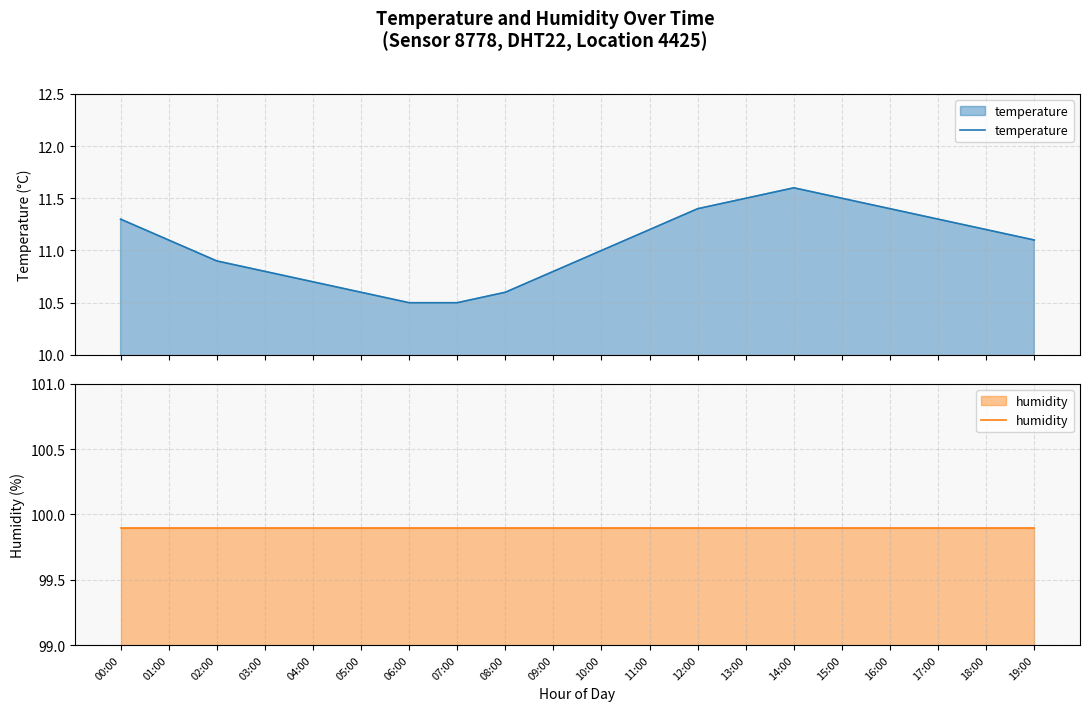

Rank the series by their average value, from highest to lowest.

humidity, temperature